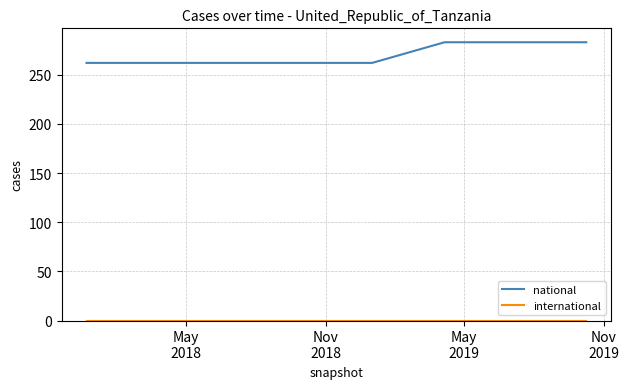

What is the maximum value shown in the chart?

283